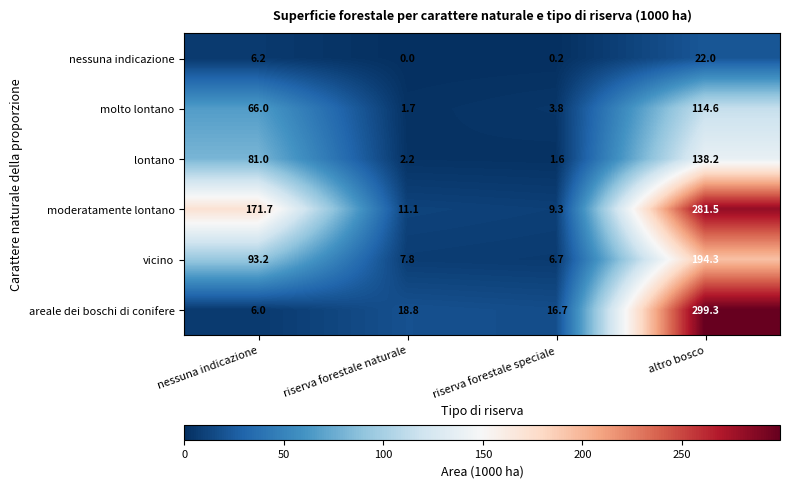

What is the difference between the highest and lowest values at altro bosco?

277.3